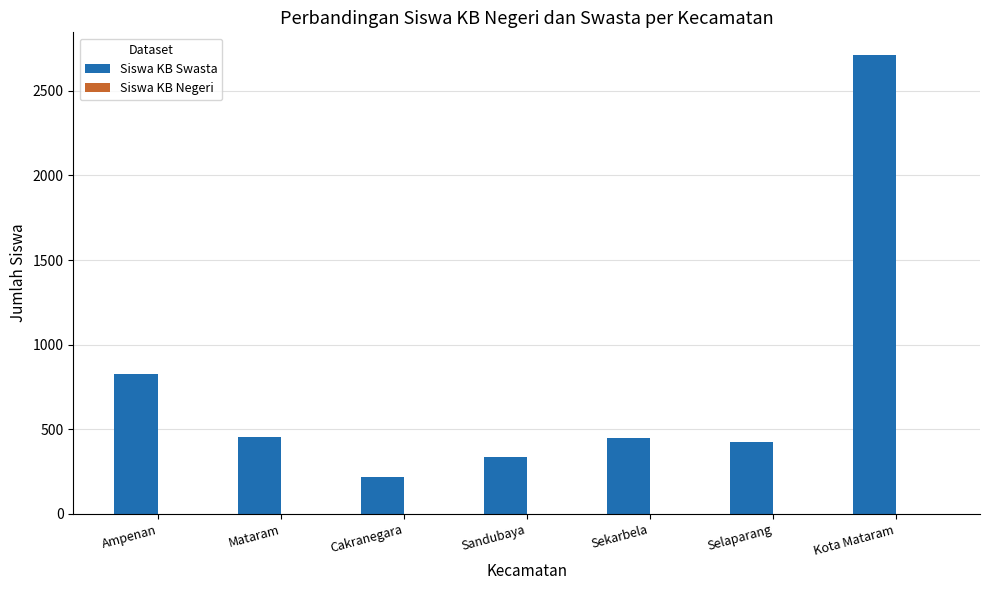

What is the label of the 3rd bar from the left?

Cakranegara